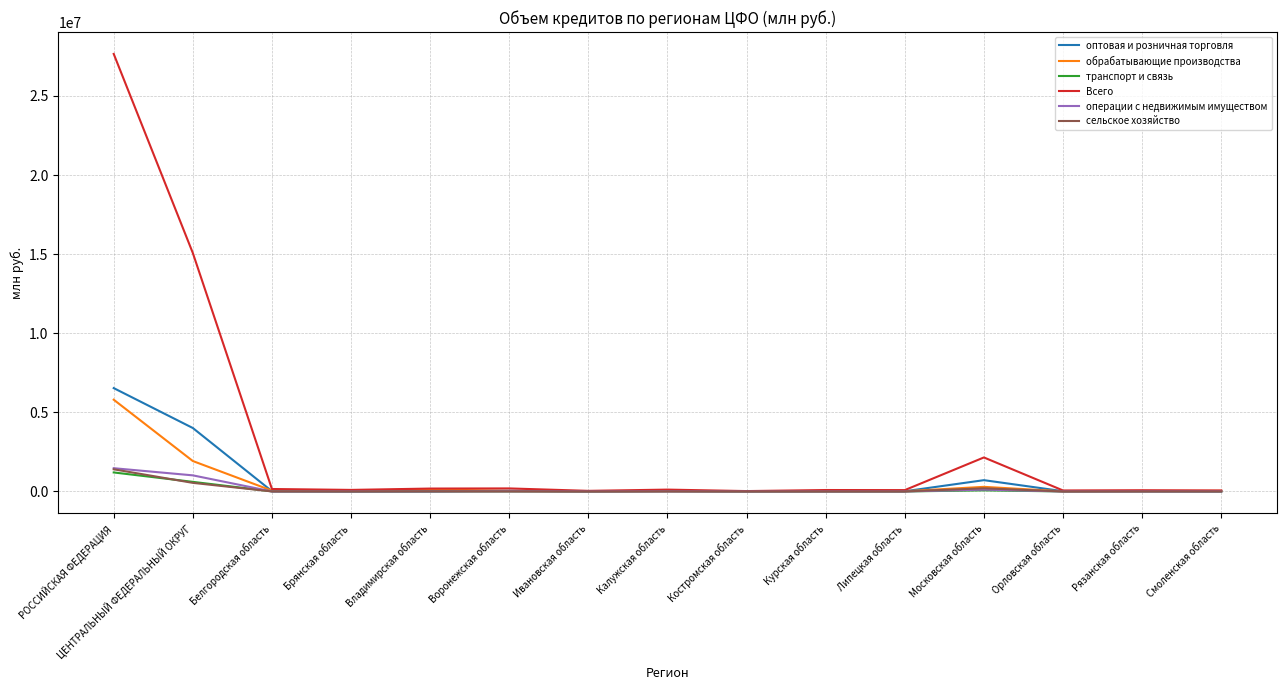

What is the minimum value for сельское хозяйство?

2